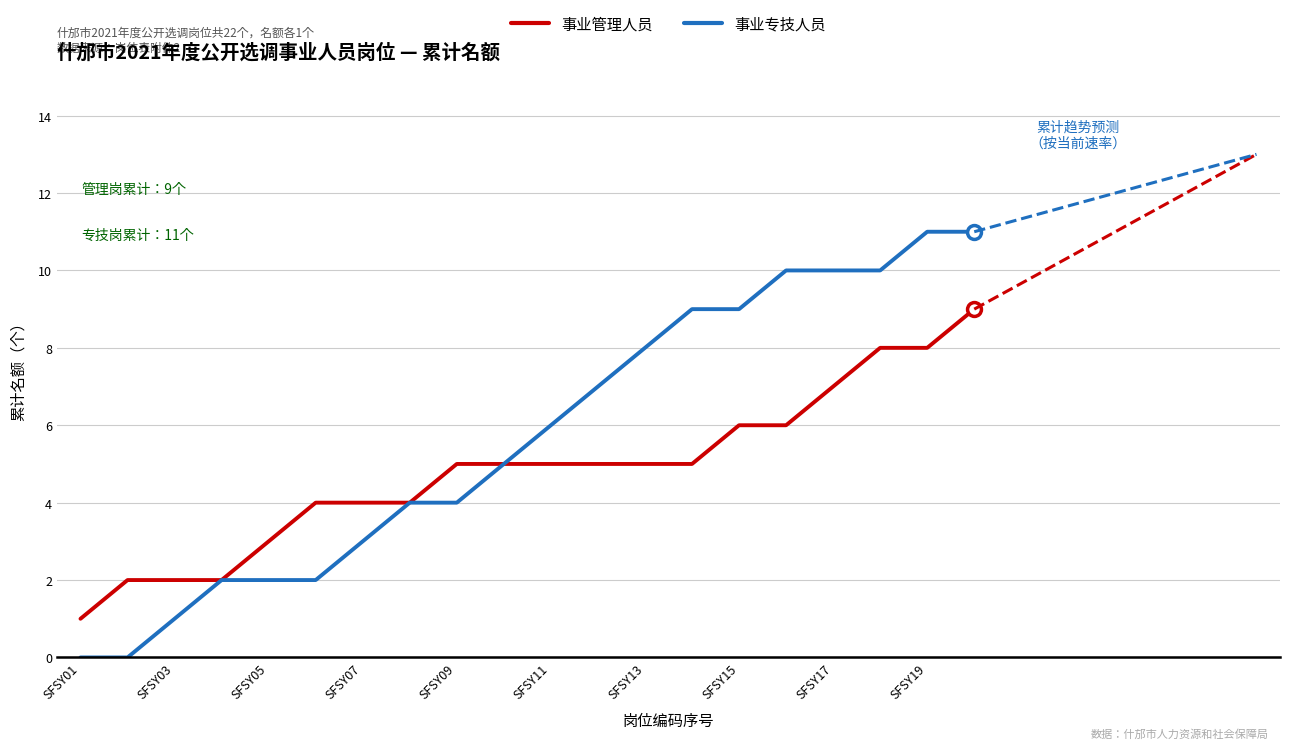

Is it true that 事业专技人员 equals 3 at SFSY15?

False